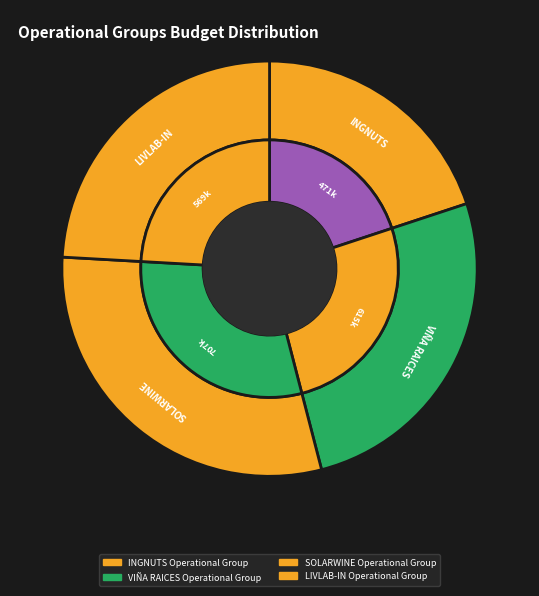

Which has a higher value, SOLARWINE or VIÑA RAICES?

SOLARWINE